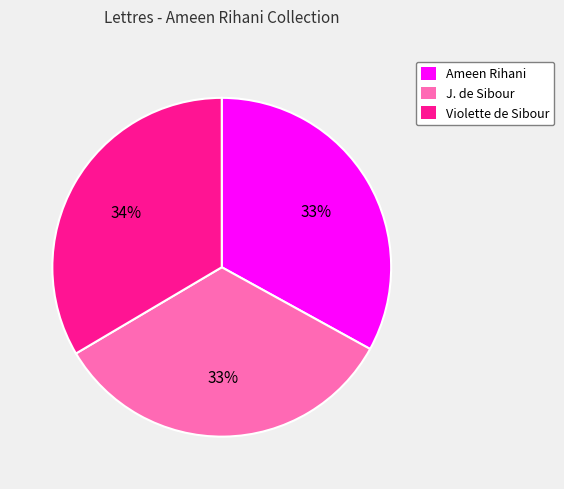

Is it true that J. de Sibour is 33% of the pie?

True